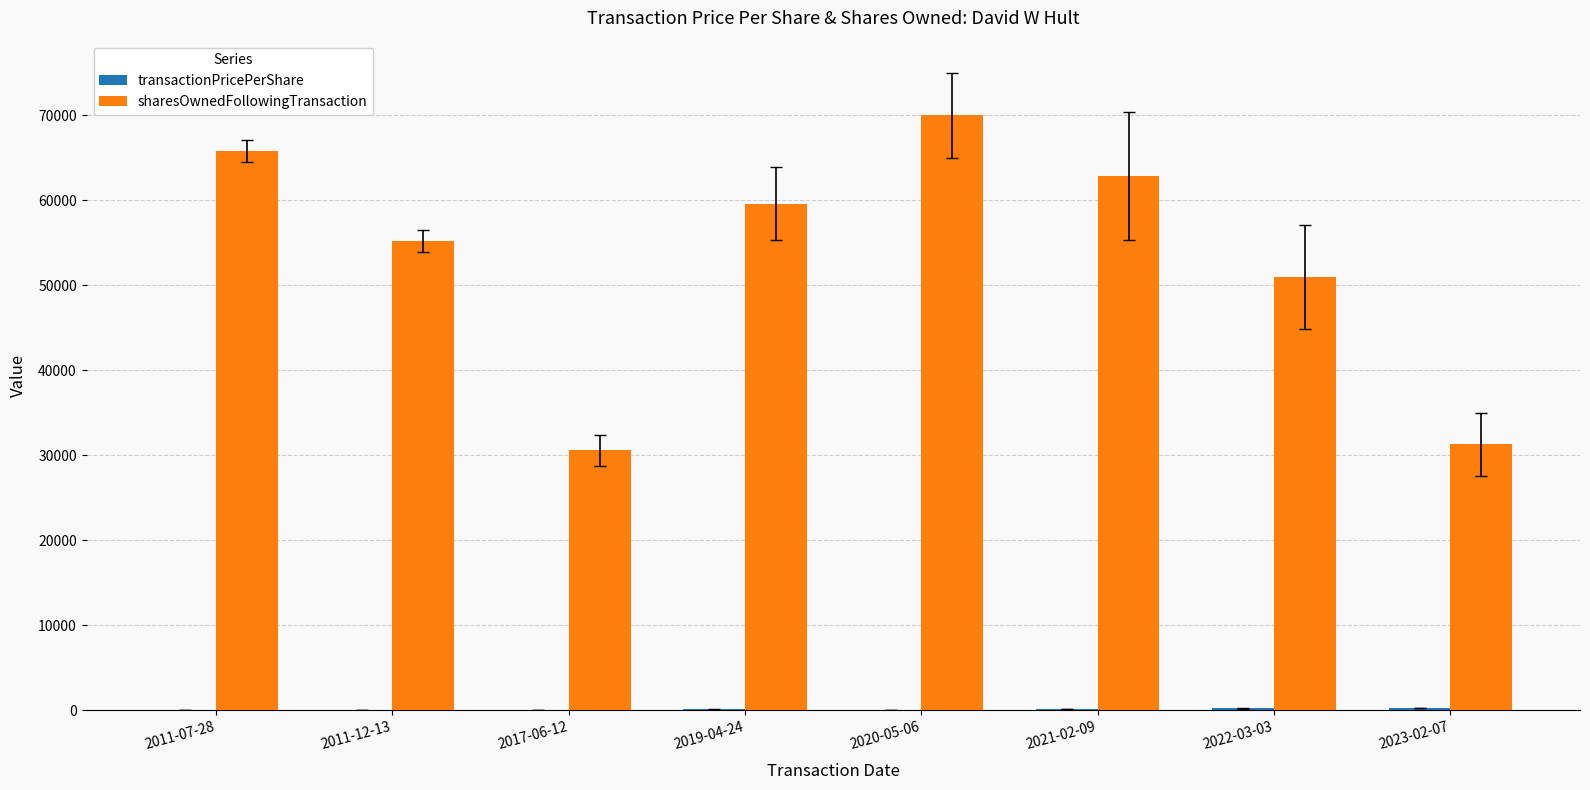

Which series has the largest total across all categories?

sharesOwnedFollowingTransaction